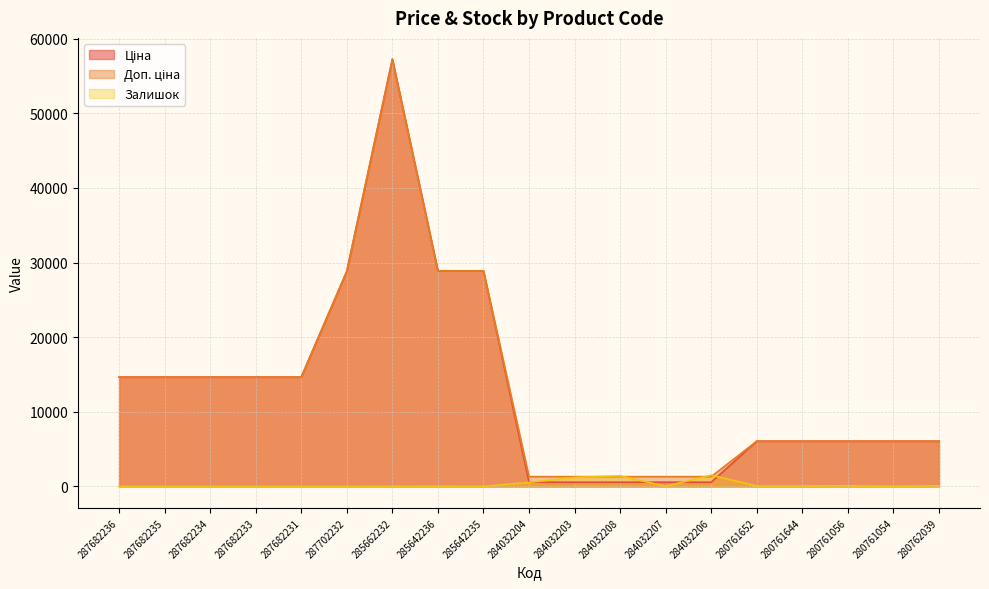

Which series changed the most between 287682236 and 284032204?

Ціна